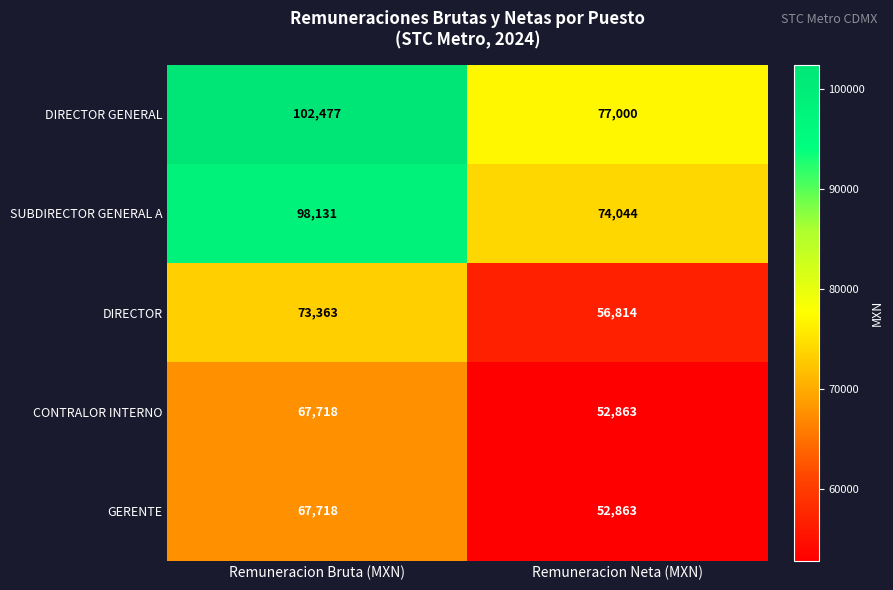

Which series has the largest total across all categories?

DIRECTOR GENERAL